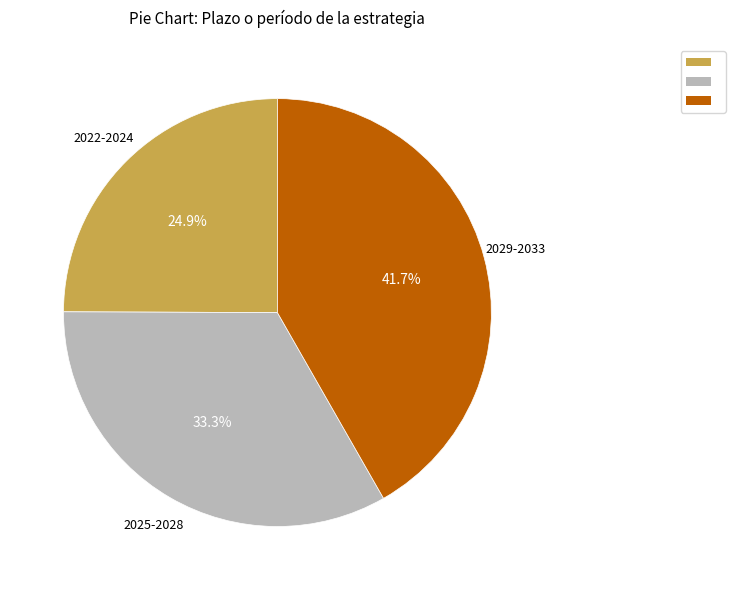

Is there any slice that represents more than half of the pie?

No